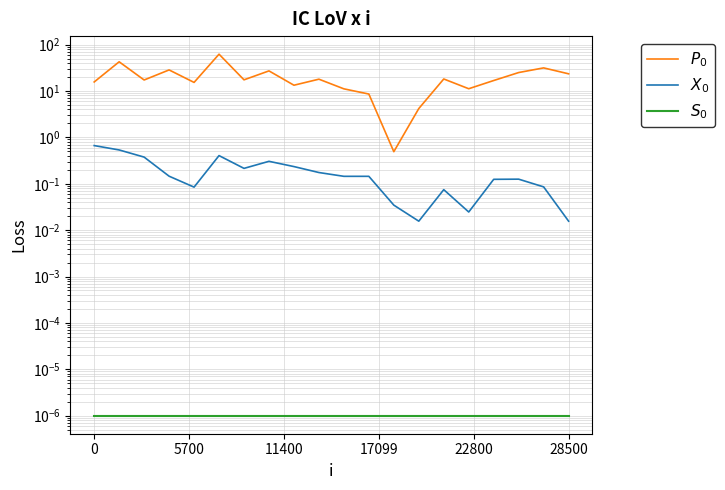

Reading right to left, transcribe all the data shown in this chart.

$P_0$: 23.5	31.5	25.0	16.8	11.2	18.2	4.2	0.5	8.6	11.1	18.0	13.3	27.1	17.4	62.2	15.3	28.5	17.3	42.6	15.7
$X_0$: 0.0	0.1	0.1	0.1	0.0	0.1	0.0	0.0	0.1	0.1	0.2	0.2	0.3	0.2	0.4	0.1	0.1	0.4	0.5	0.7
$S_0$: 0.0	0.0	0.0	0.0	0.0	0.0	0.0	0.0	0.0	0.0	0.0	0.0	0.0	0.0	0.0	0.0	0.0	0.0	0.0	0.0